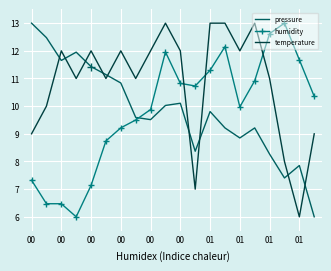

How many intersections are there between pressure and humidity?

1